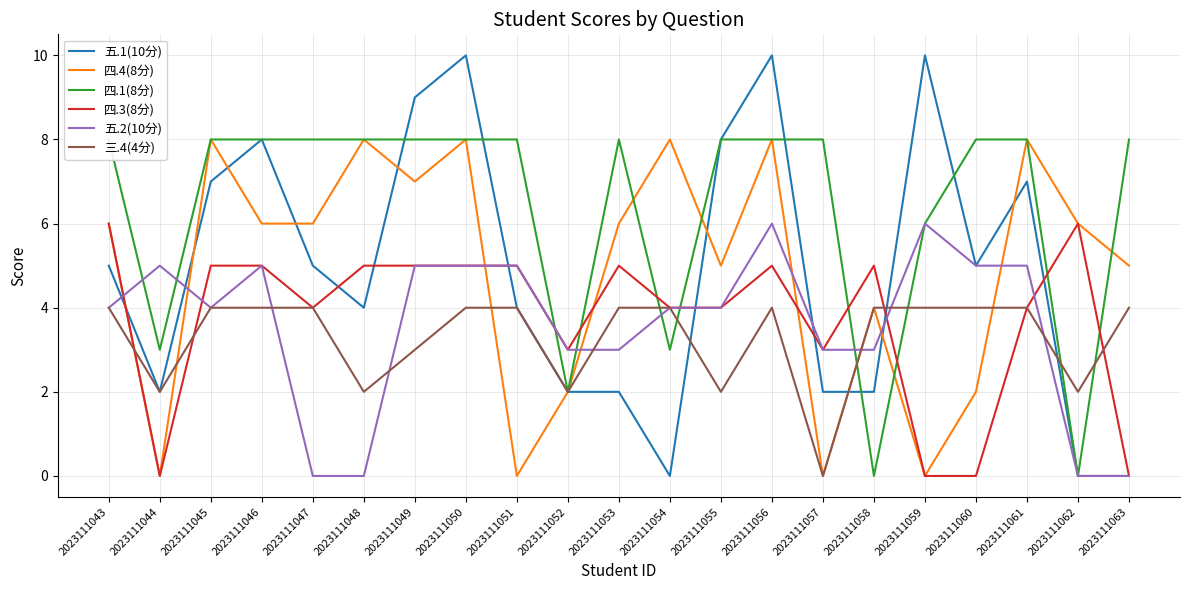

How many 四.3(8分) values are between 3 and 5?

15